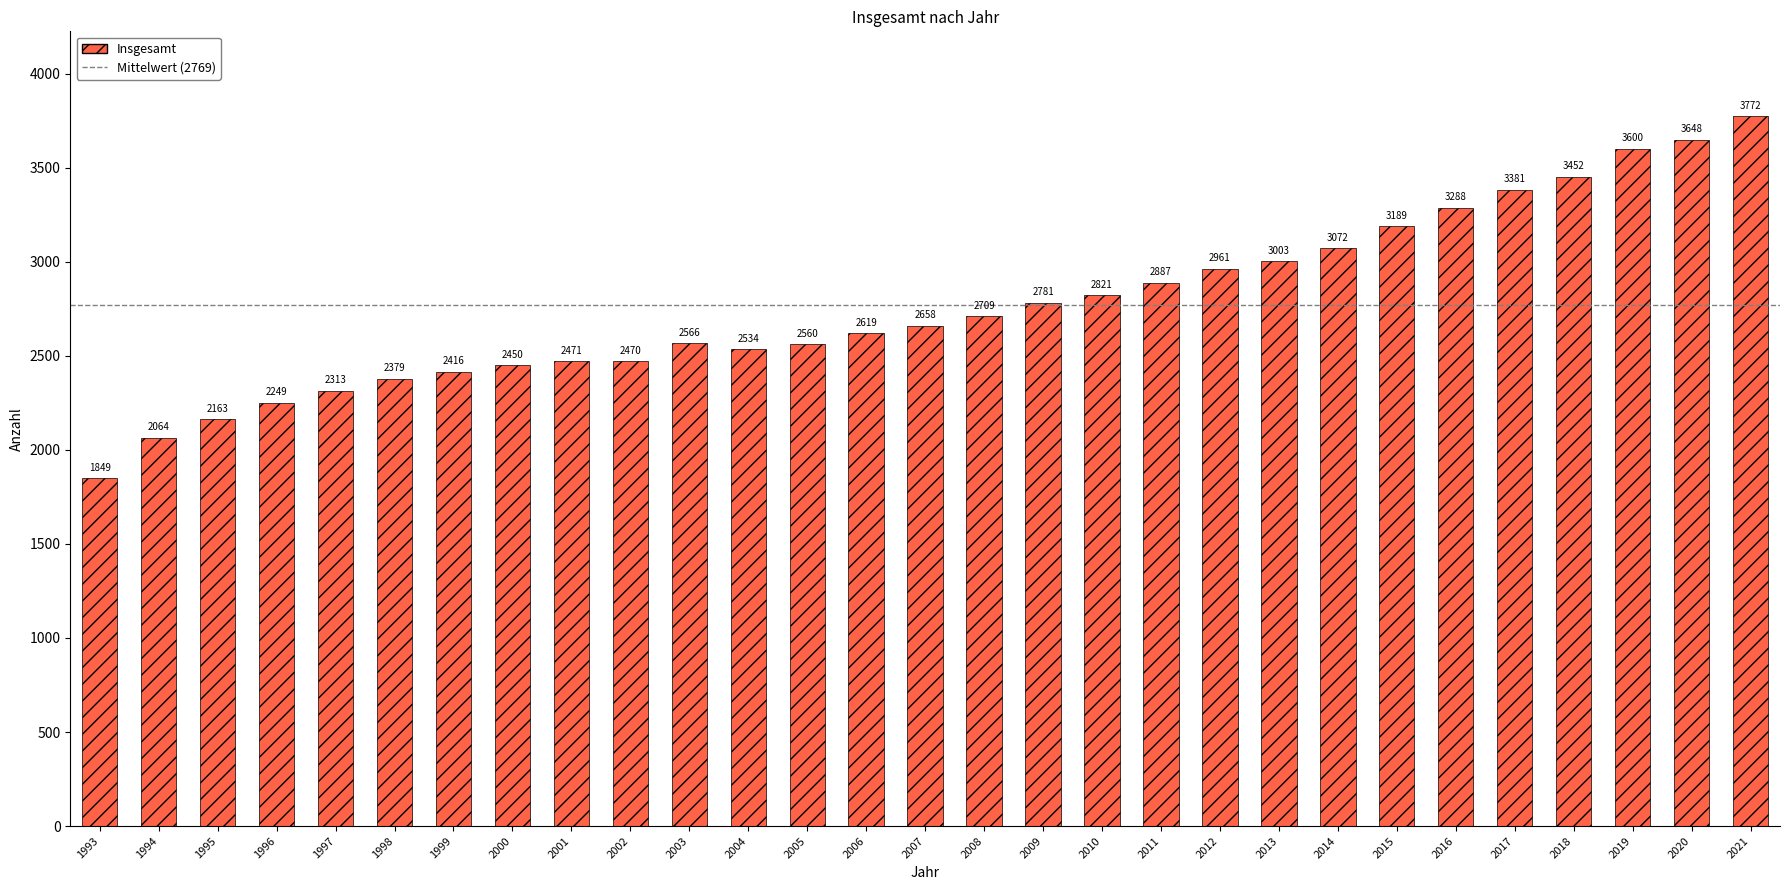

Read the value at 2017.

3381